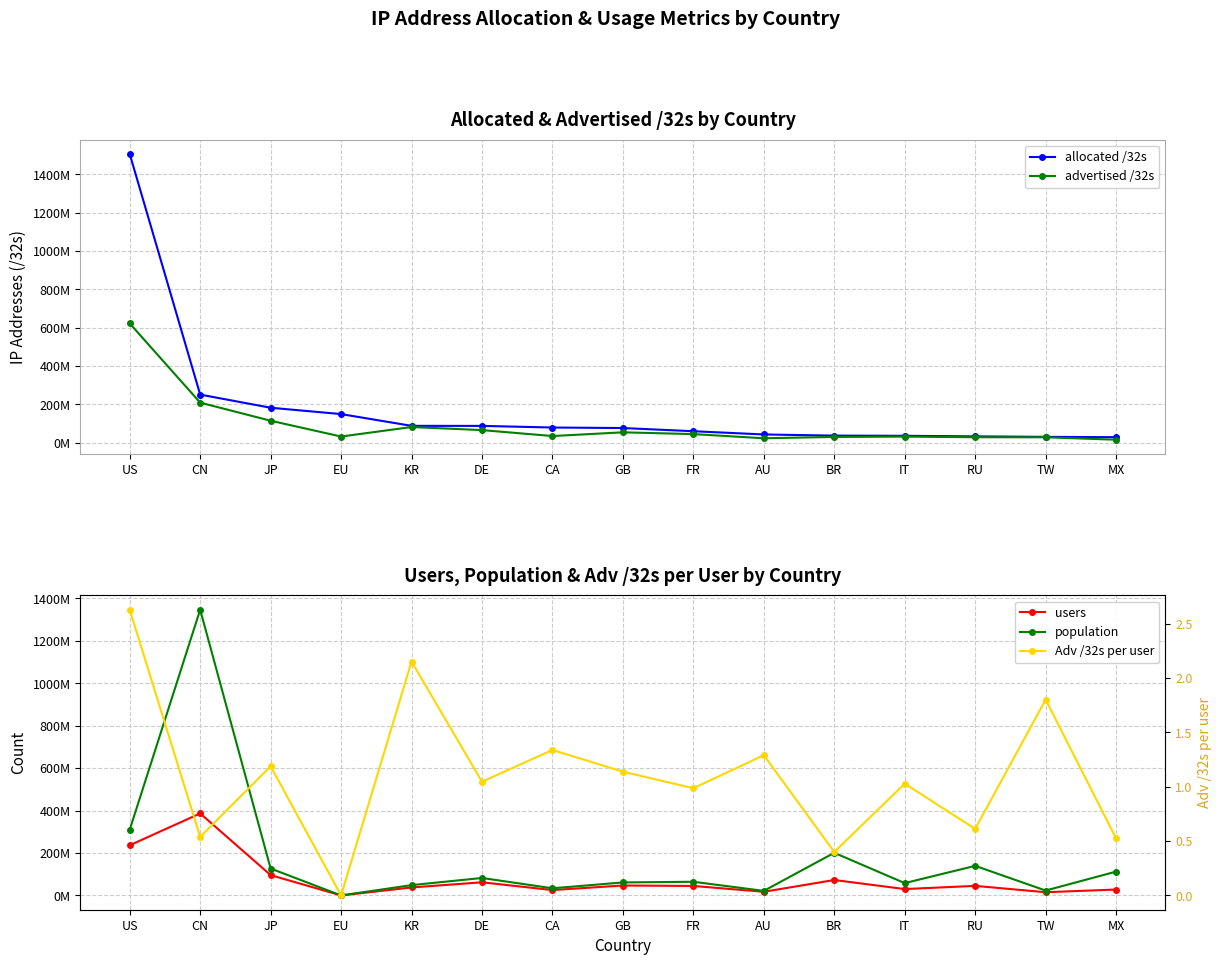

The allocated /32s series shows 59000768.0 at FR. True or false?

True